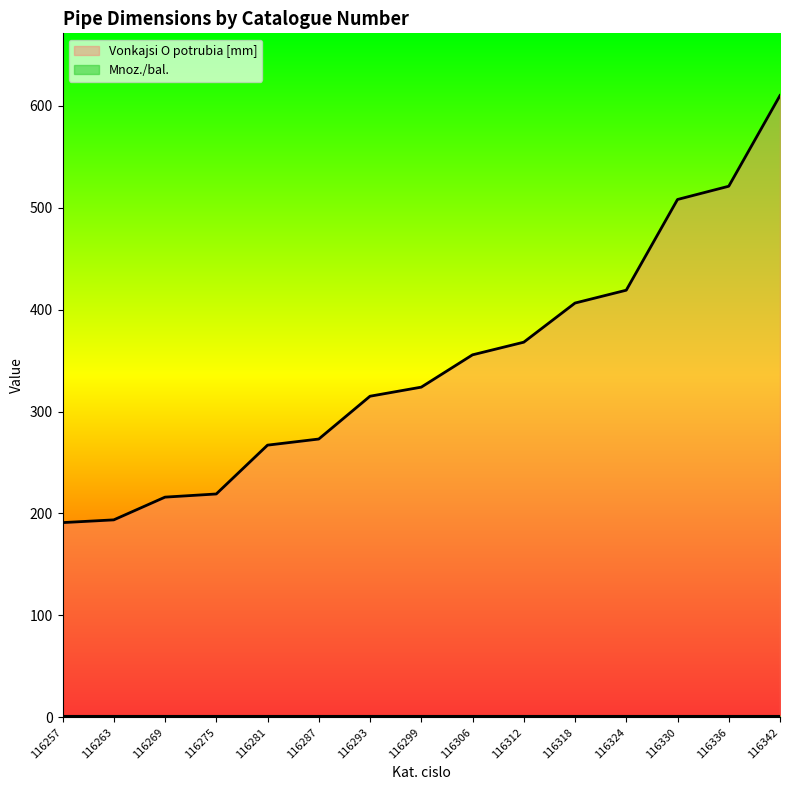

The chart shows a value of 99.5 at 116257. True or false?

False